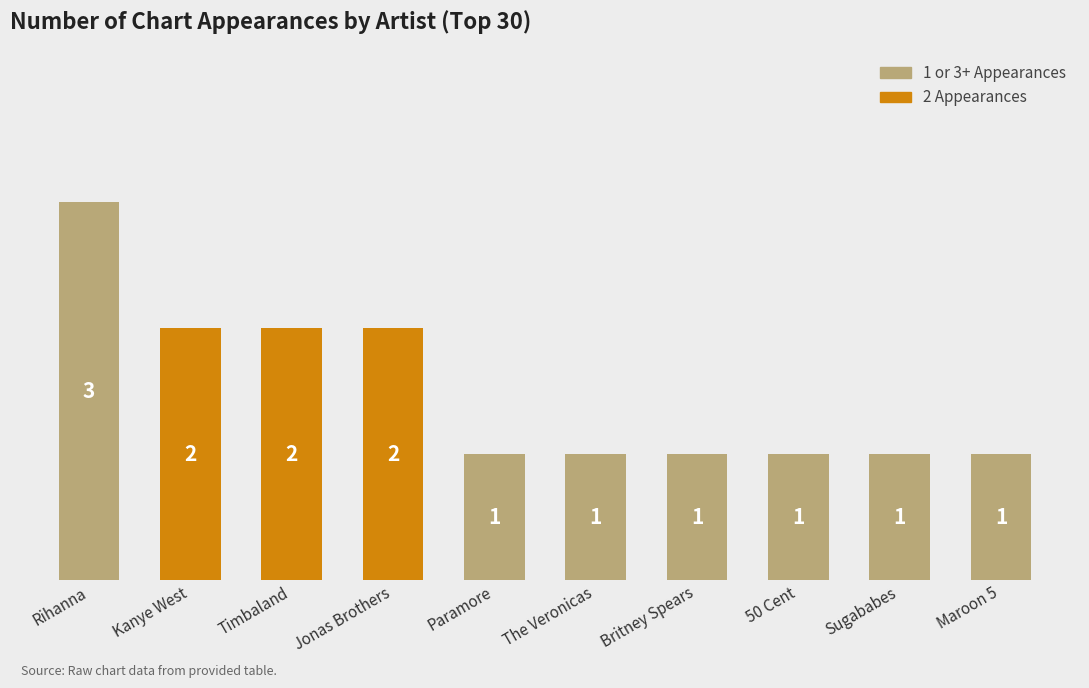

Are the bars grouped side by side (vs. stacked)?

No